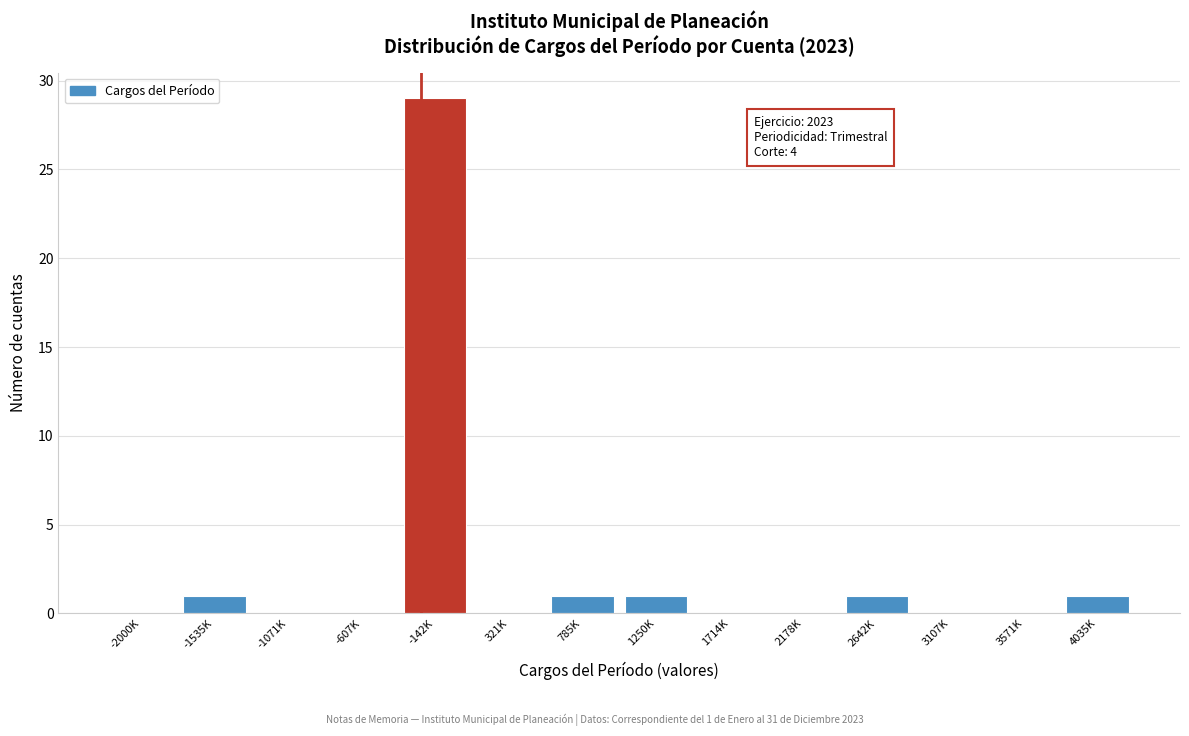

Reading right to left, extract all data points from this chart.

4035K=1	3571K=0	3107K=0	2642K=1	2178K=0	1714K=0	1250K=1	785K=1	321K=0	-142K=29	-607K=0	-1071K=0	-1535K=1	-2000K=0